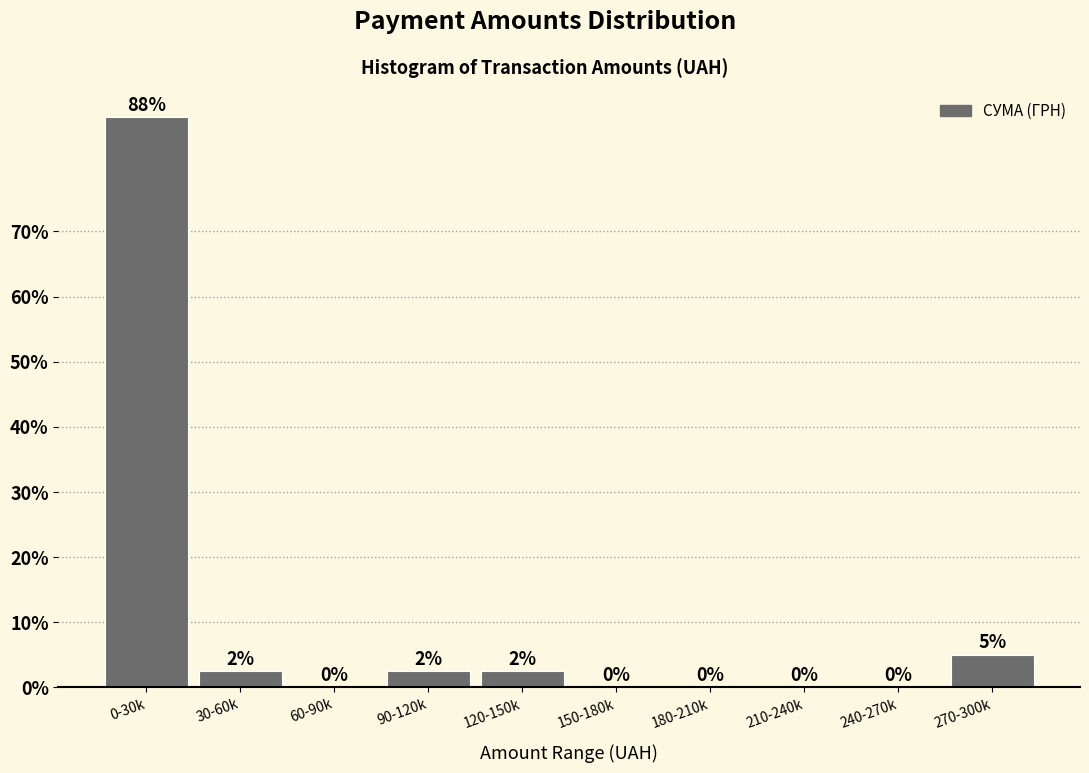

True or false: the data shows 49.9 at 60-90k.

False